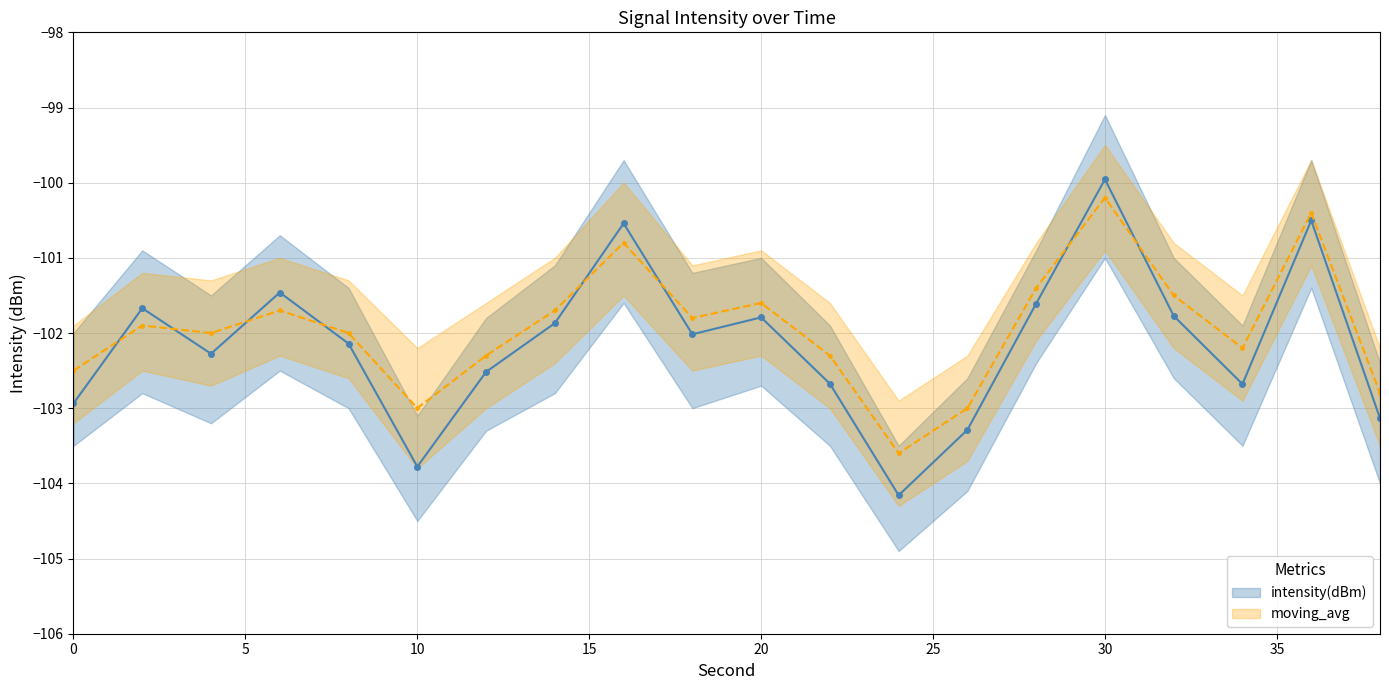

Rank the series by their maximum value, from lowest to highest.

moving_avg, intensity(dBm)